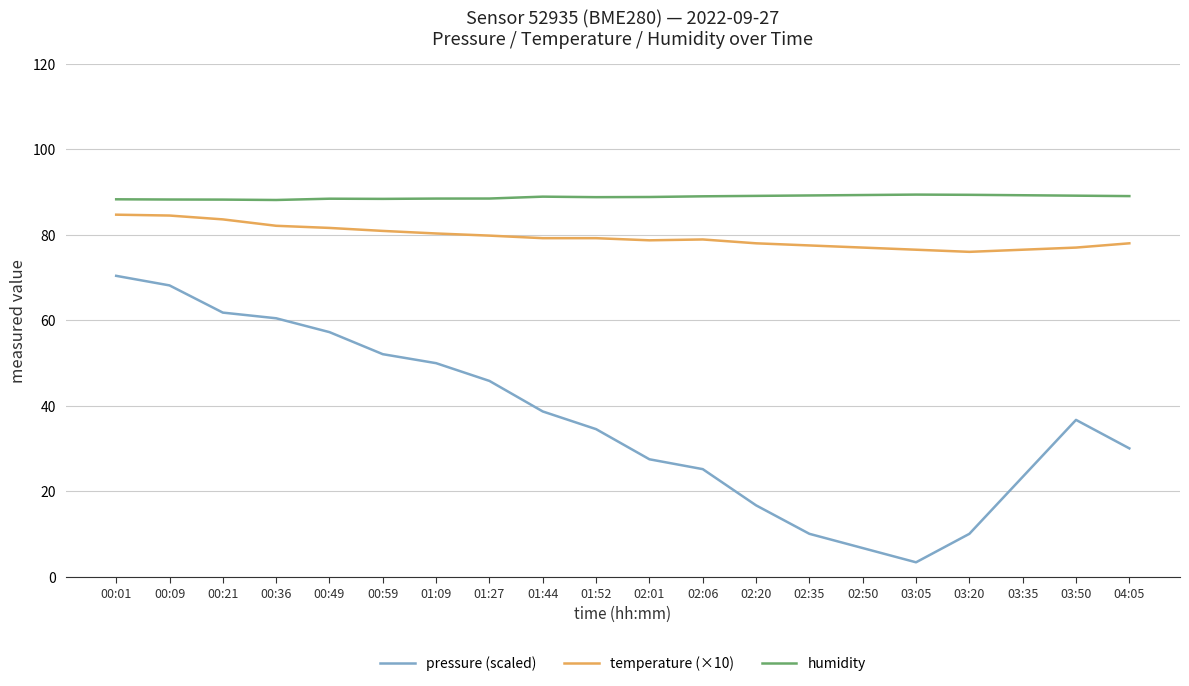

True or false: temperature (×10) and pressure (scaled) intersect in this chart.

False